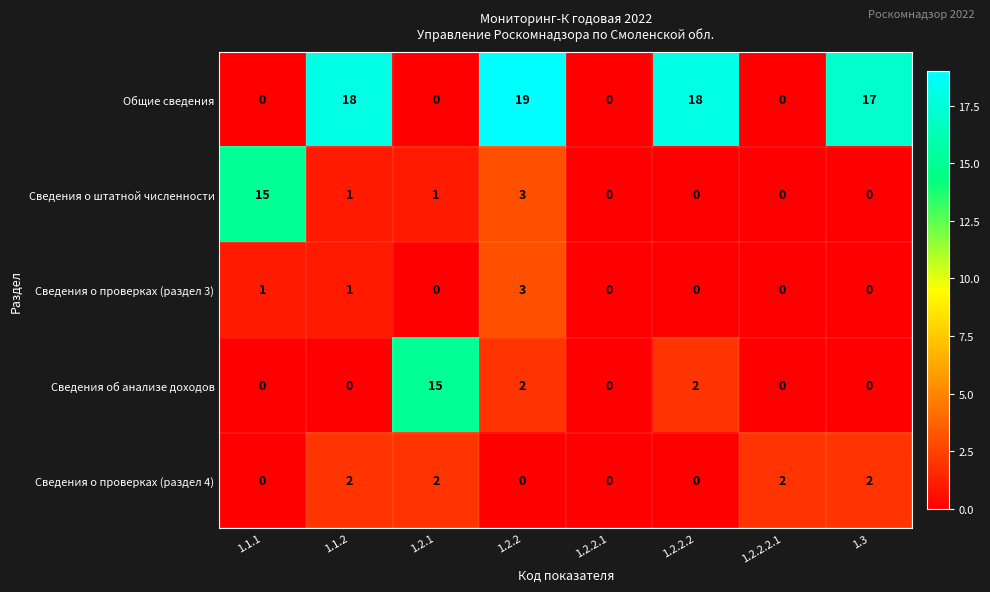

Which series changed the most between 1.2.1 and 1.2.2.1?

Сведения об анализе доходов